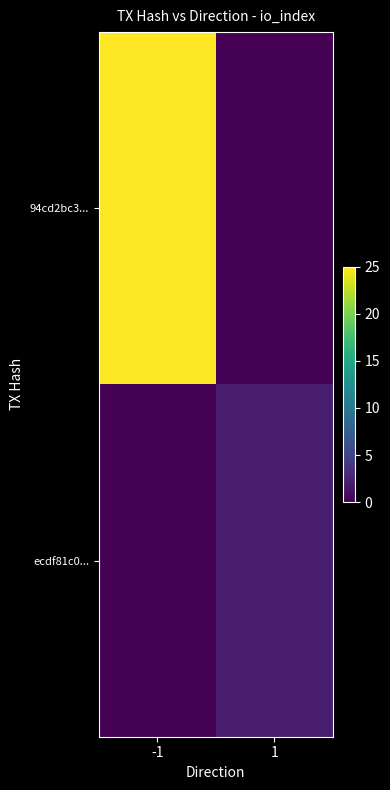

Rank the series by their maximum value, from lowest to highest.

ecdf81c0..., 94cd2bc3...